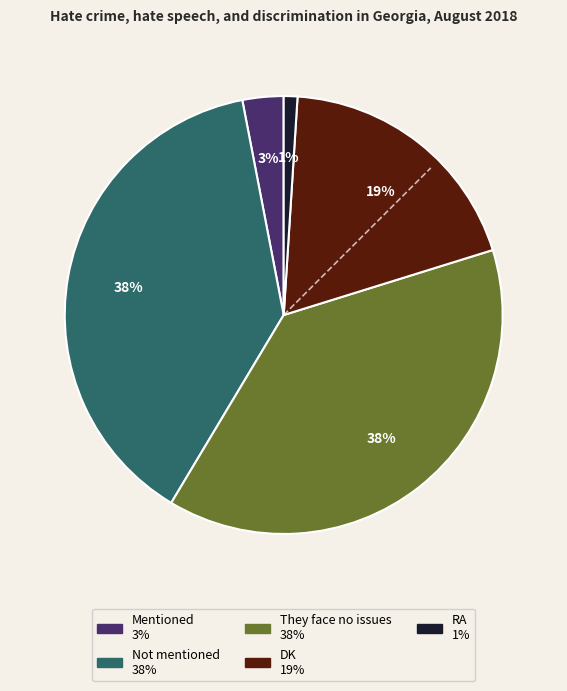

Which category has the smallest portion of the pie?

RA